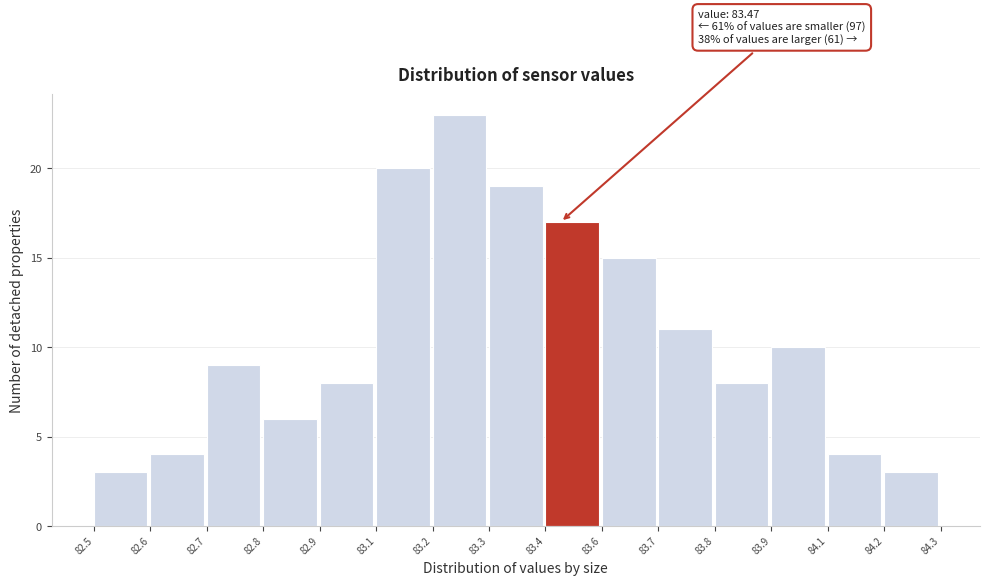

Reading left to right, transcribe all the data shown in this chart.

82.5=3	82.6=4	82.7=9	82.8=6	82.9=8	83.1=20	83.2=23	83.3=19	83.4=17	83.6=15	83.7=11	83.8=8	83.9=10	84.1=4	84.2=3